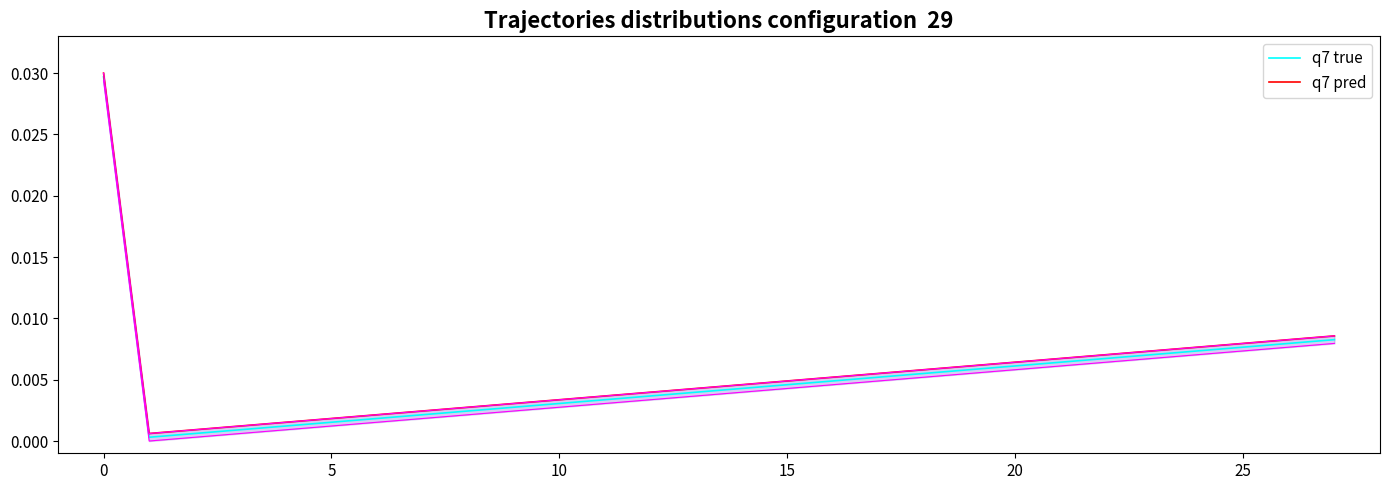

Does the chart have visible grid lines?

No